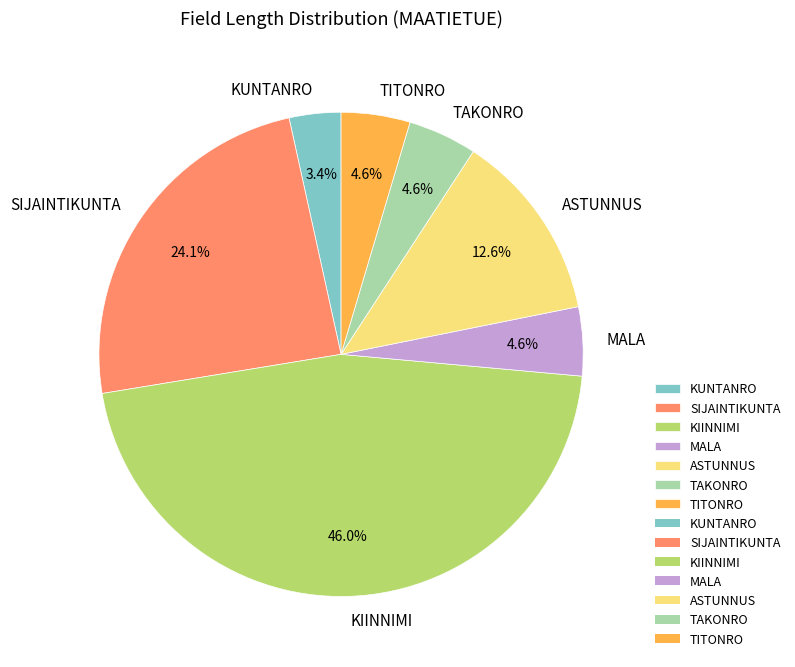

Which has a higher value, KUNTANRO or TAKONRO?

TAKONRO